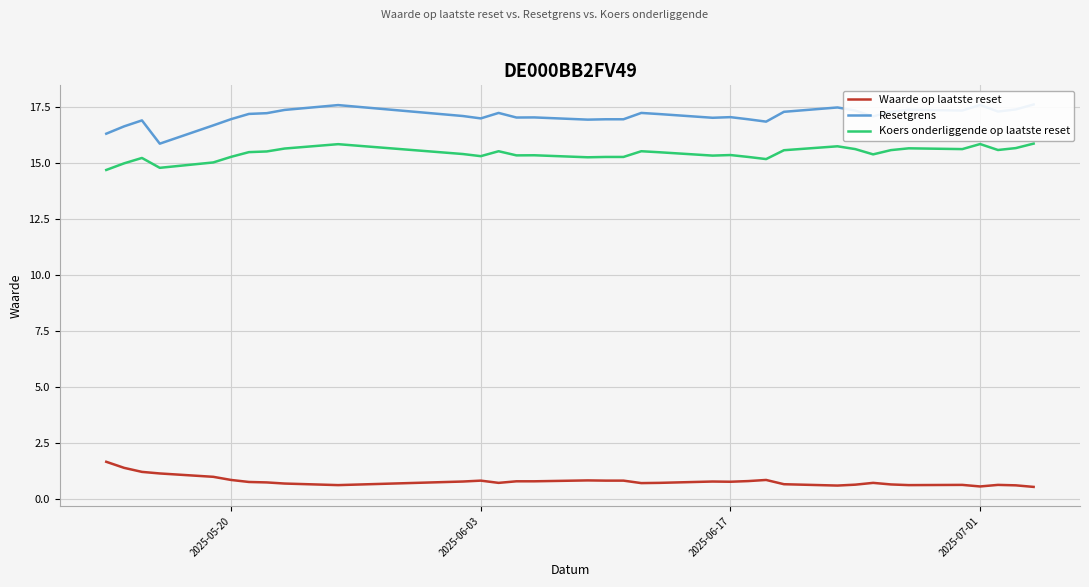

What is the greatest value displayed?

17.6